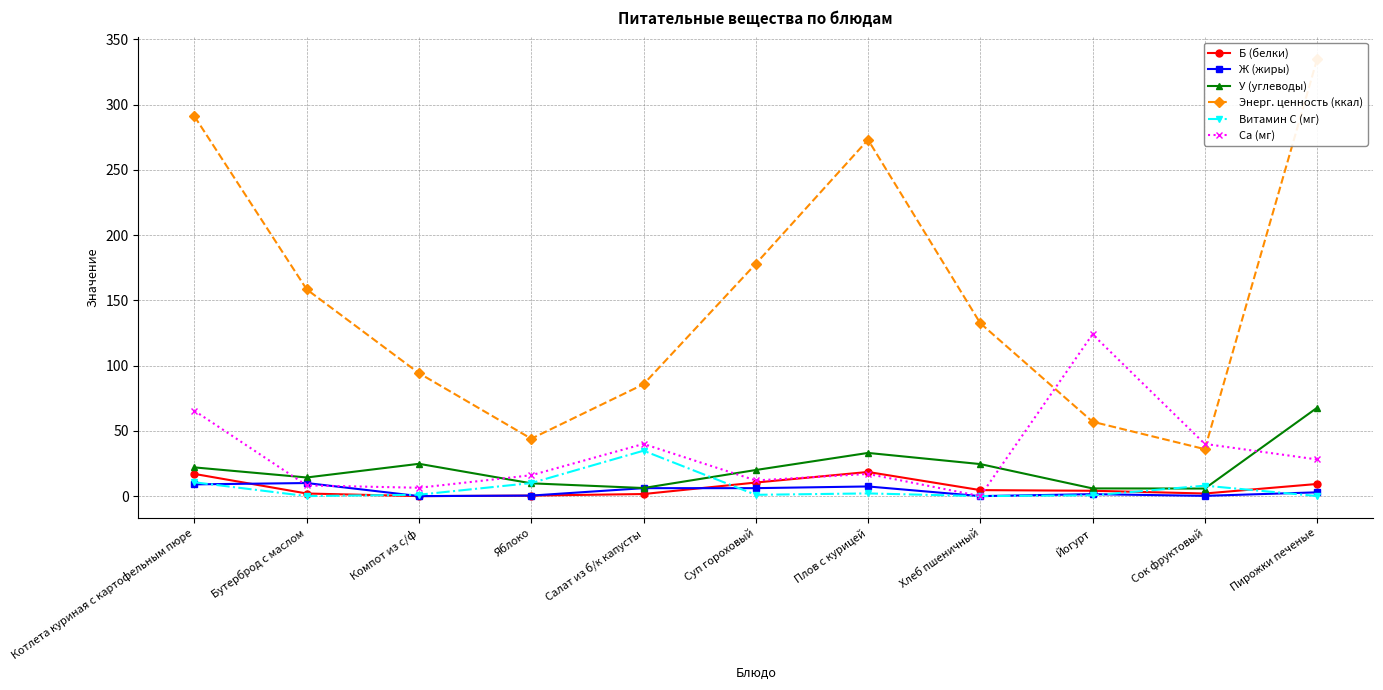

At which label does Ca (мг) first exceed 17?

Котлета куриная с картофельным пюре